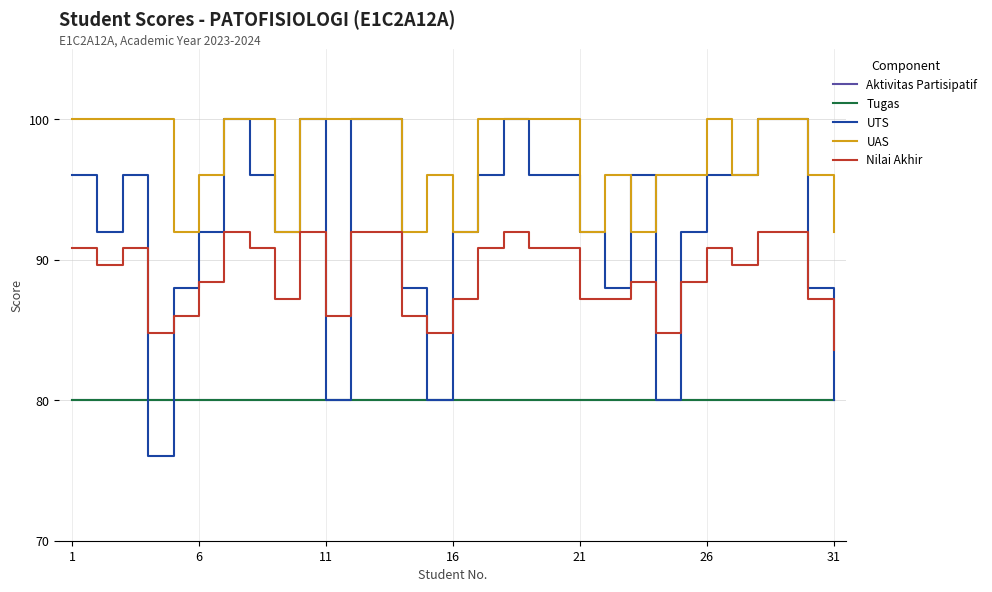

Reading left to right, extract all data points from this chart.

Aktivitas Partisipatif: 80.0	80.0	80.0	80.0	80.0	80.0	80.0	80.0	80.0	80.0	80.0	80.0	80.0	80.0	80.0	80.0	80.0	80.0	80.0	80.0	80.0	80.0	80.0	80.0	80.0	80.0	80.0	80.0	80.0	80.0	80.0
Tugas: 80.0	80.0	80.0	80.0	80.0	80.0	80.0	80.0	80.0	80.0	80.0	80.0	80.0	80.0	80.0	80.0	80.0	80.0	80.0	80.0	80.0	80.0	80.0	80.0	80.0	80.0	80.0	80.0	80.0	80.0	80.0
UTS: 96.0	92.0	96.0	76.0	88.0	92.0	100.0	96.0	92.0	100.0	80.0	100.0	100.0	88.0	80.0	92.0	96.0	100.0	96.0	96.0	92.0	88.0	96.0	80.0	92.0	96.0	96.0	100.0	100.0	88.0	80.0
UAS: 100.0	100.0	100.0	100.0	92.0	96.0	100.0	100.0	92.0	100.0	100.0	100.0	100.0	92.0	96.0	92.0	100.0	100.0	100.0	100.0	92.0	96.0	92.0	96.0	96.0	100.0	96.0	100.0	100.0	96.0	92.0
Nilai Akhir: 90.8	89.6	90.8	84.8	86.0	88.4	92.0	90.8	87.2	92.0	86.0	92.0	92.0	86.0	84.8	87.2	90.8	92.0	90.8	90.8	87.2	87.2	88.4	84.8	88.4	90.8	89.6	92.0	92.0	87.2	83.6